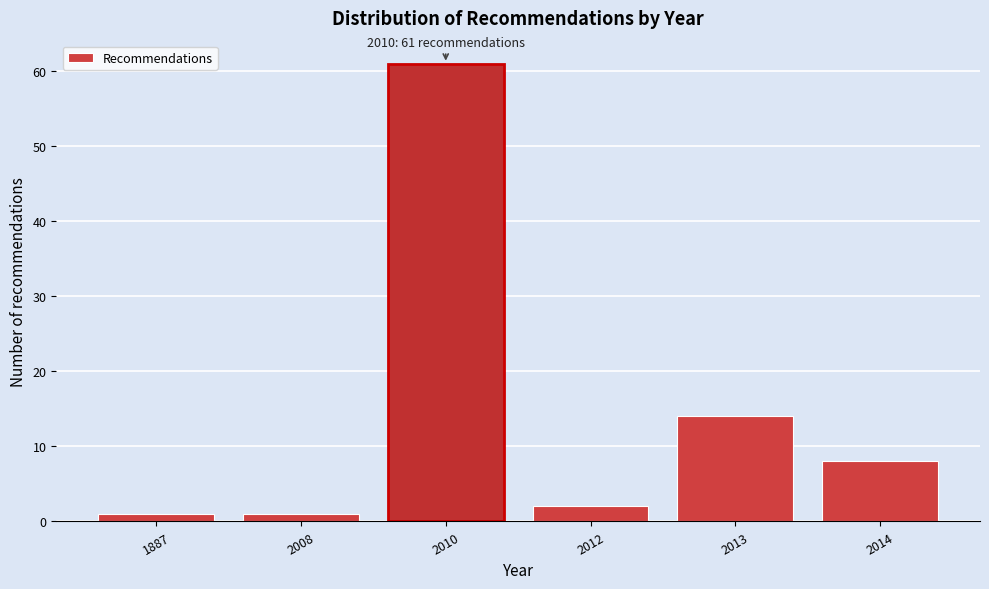

Reading left to right, list all the values displayed in this chart.

1	1	61	2	14	8